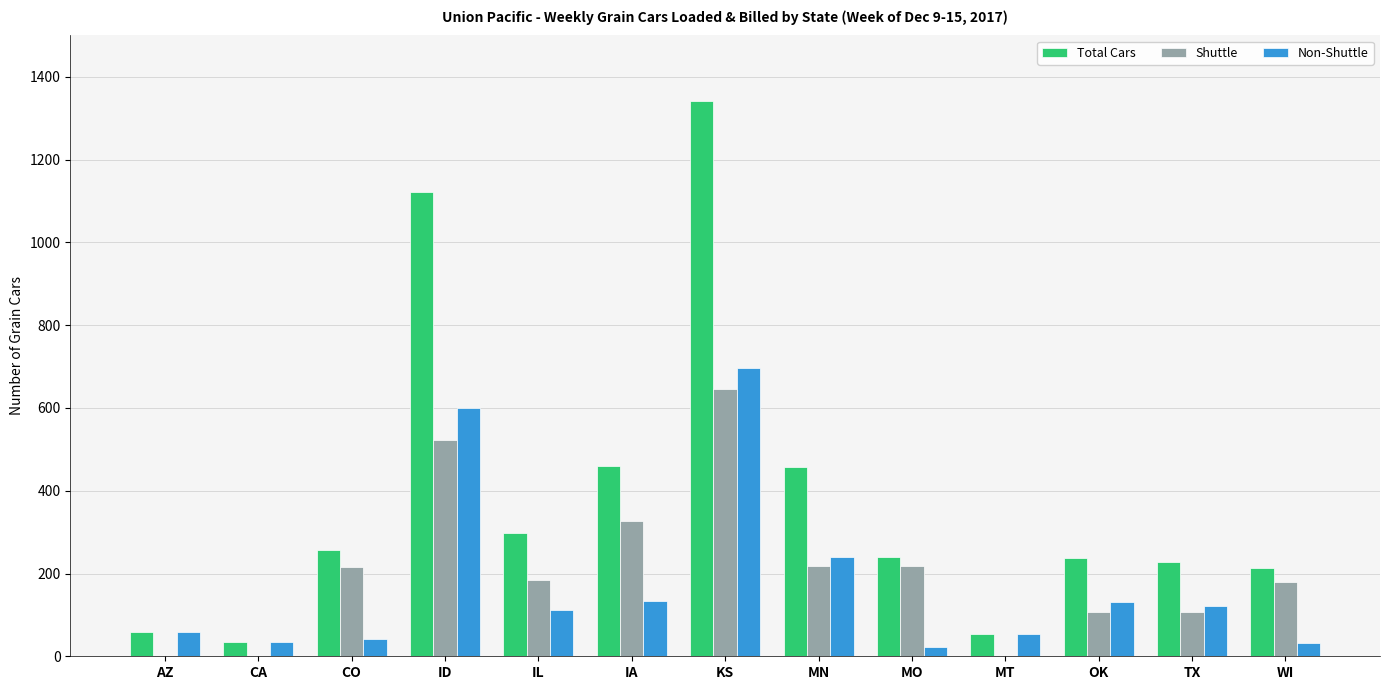

Which series has the largest total across all categories?

Total Cars